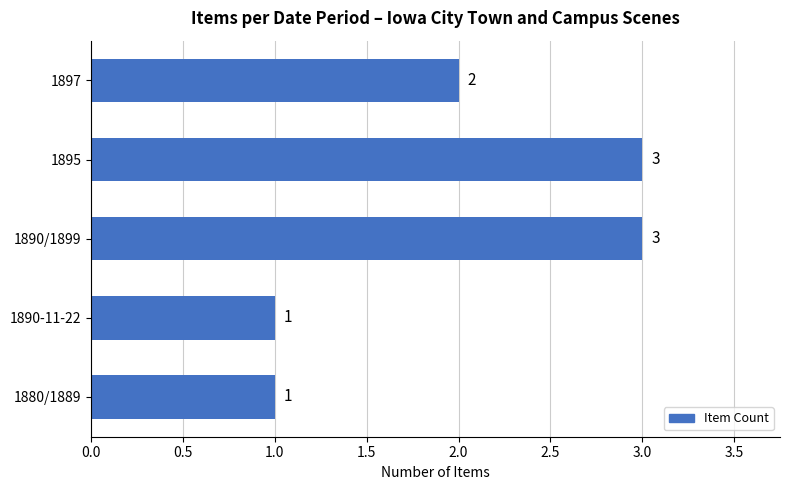

What is the sum of all values?

10